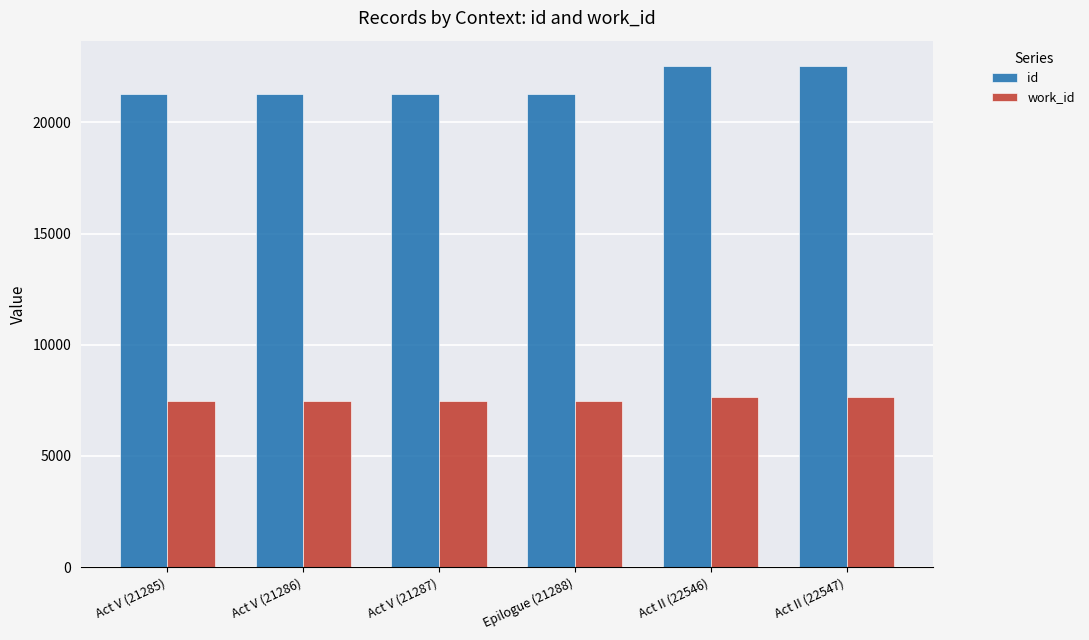

What is the difference between the maximum and minimum values in the id series?

1262